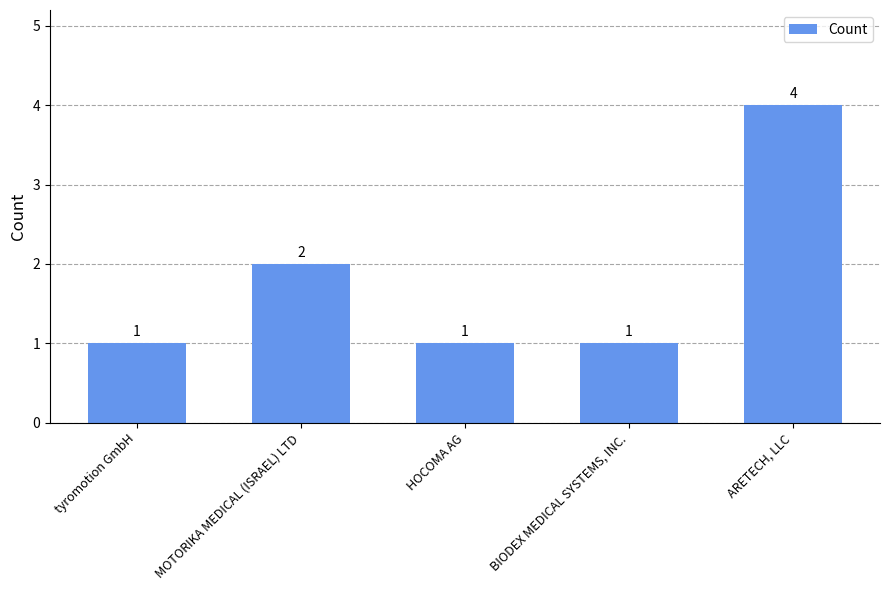

What is the average value?

2